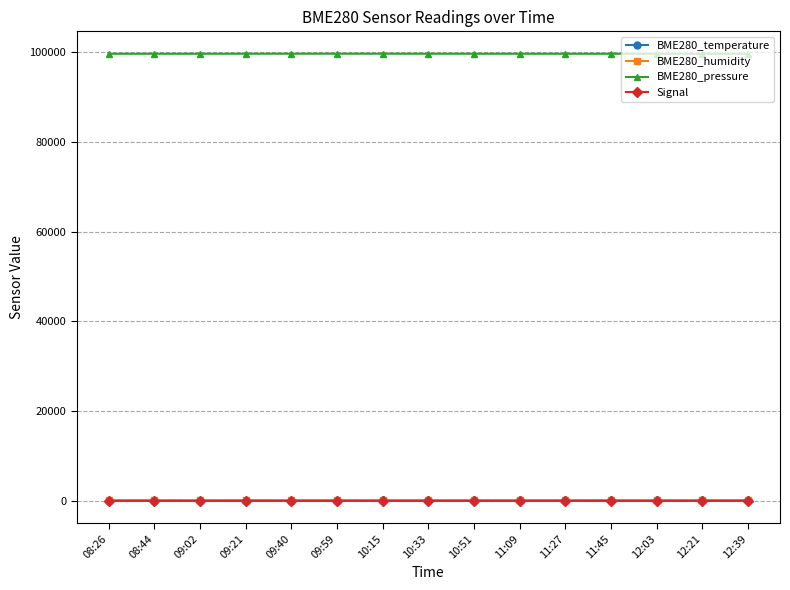

What is the spread (max minus min) of values at 12:03?

99737.2